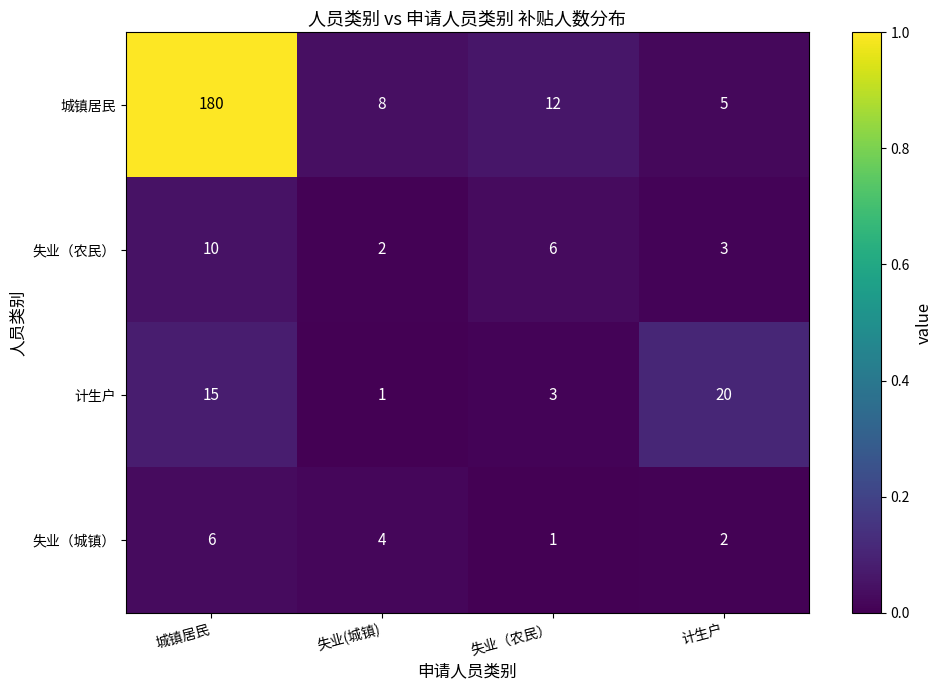

Which category has the highest value across all series?

城镇居民